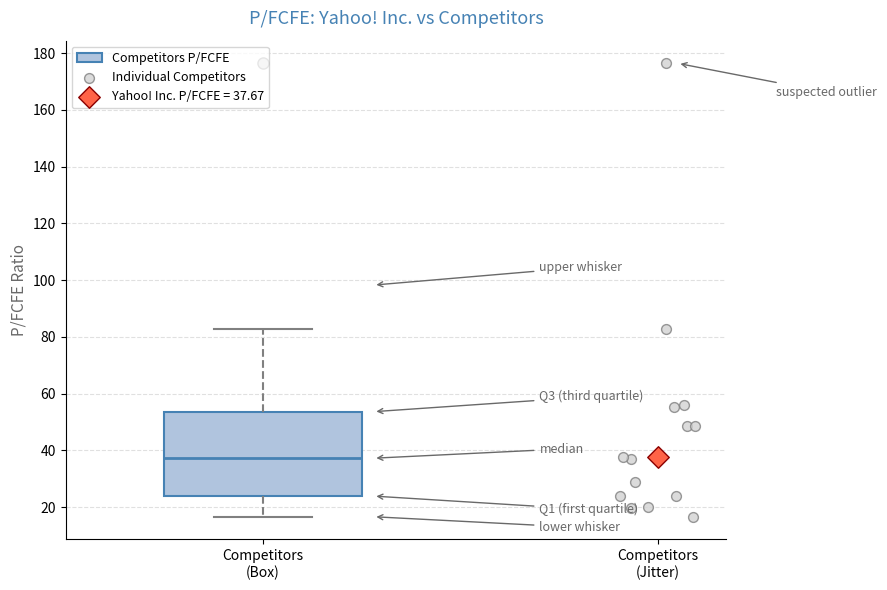

Transcribe this box plot: give where the median line is, the range the box spans, and where the two whiskers end, as read against the y-axis. The values are not printed on the chart, so give them approximately, as read against the axis.

median 38, box 24 to 54, whiskers 16 to 82